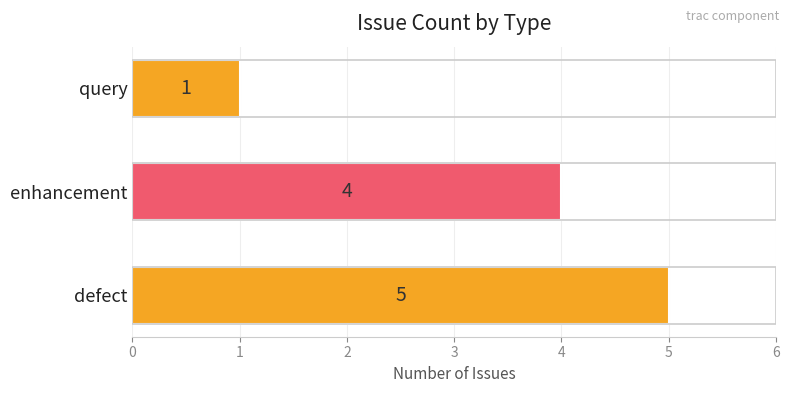

The value at enhancement is 2. True or false?

False